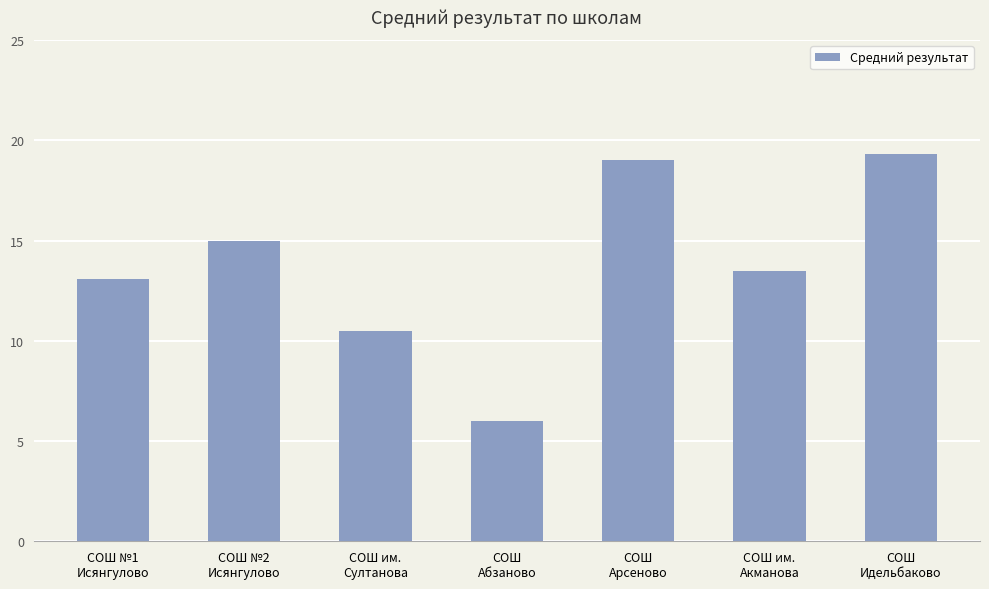

How many series are shown in this chart?

1